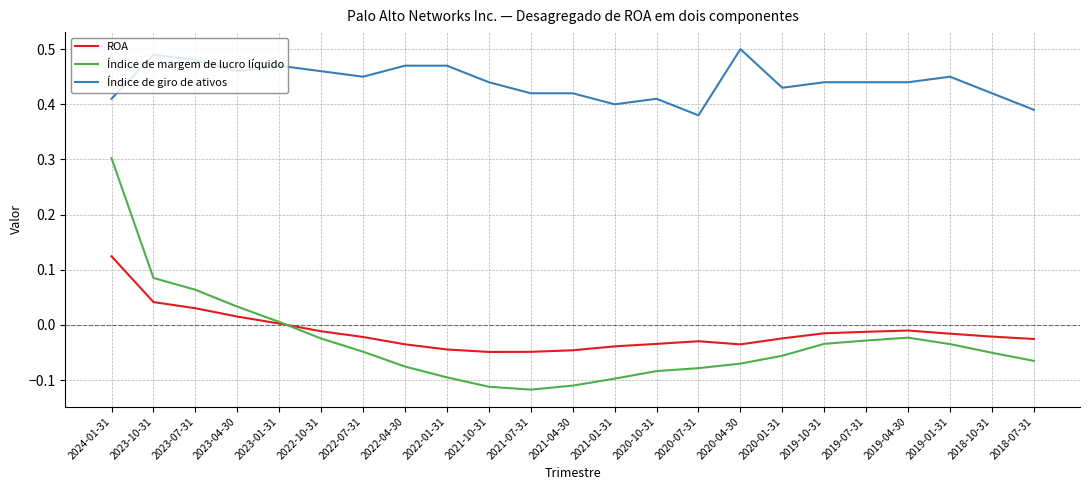

How many lines are shown in the chart?

3